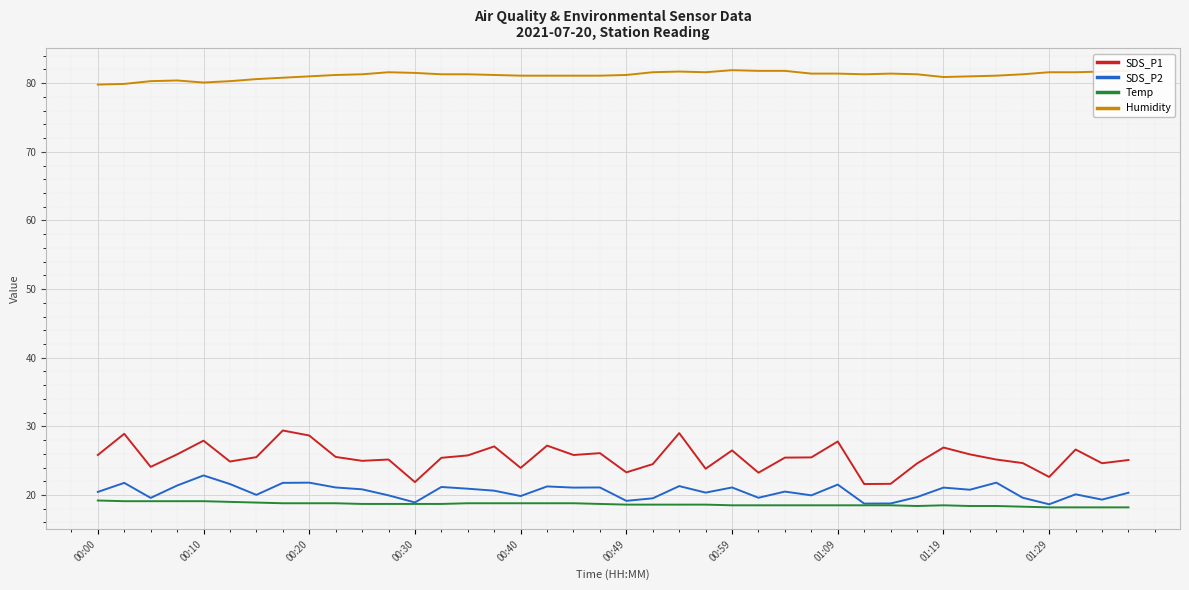

Rank the series by their maximum value, from lowest to highest.

Temp, SDS_P2, SDS_P1, Humidity